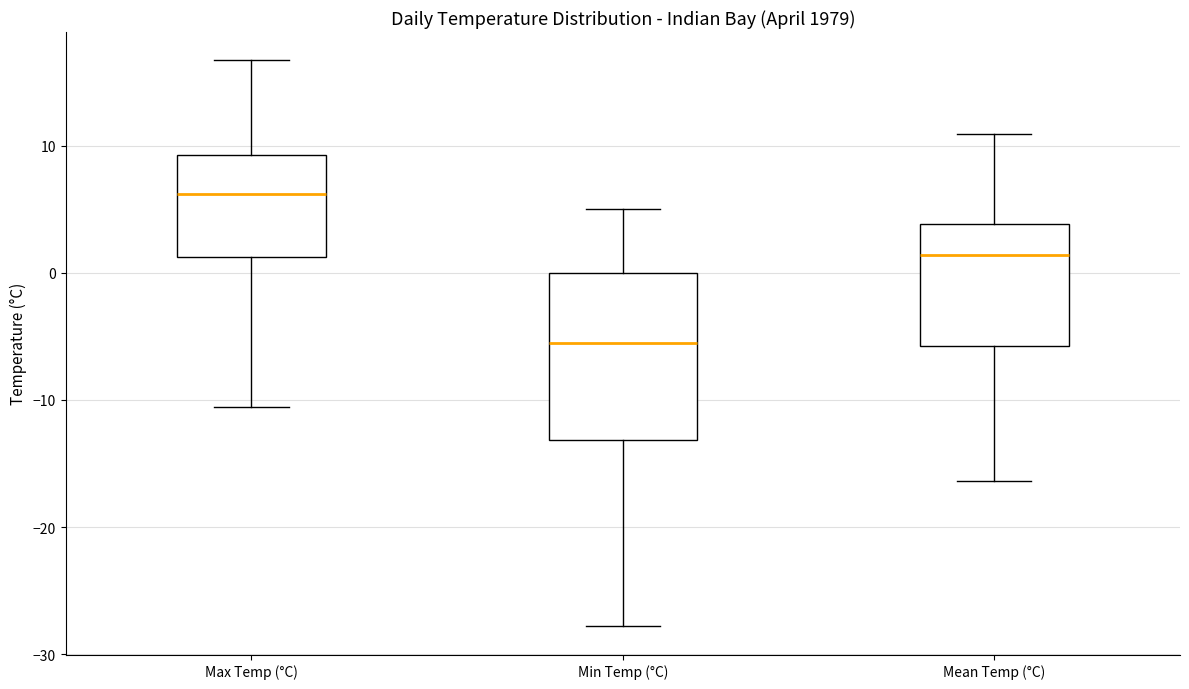

Which box is the tallest, from its lower edge to its upper edge?

Min Temp (°C)